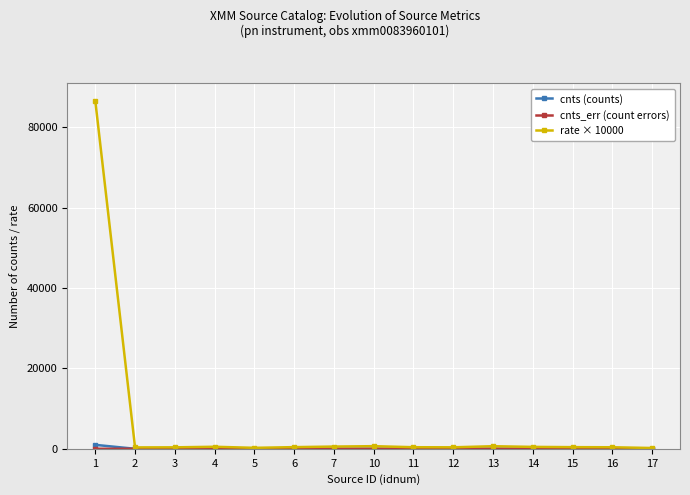

Which series has the largest total across all categories?

rate × 10000